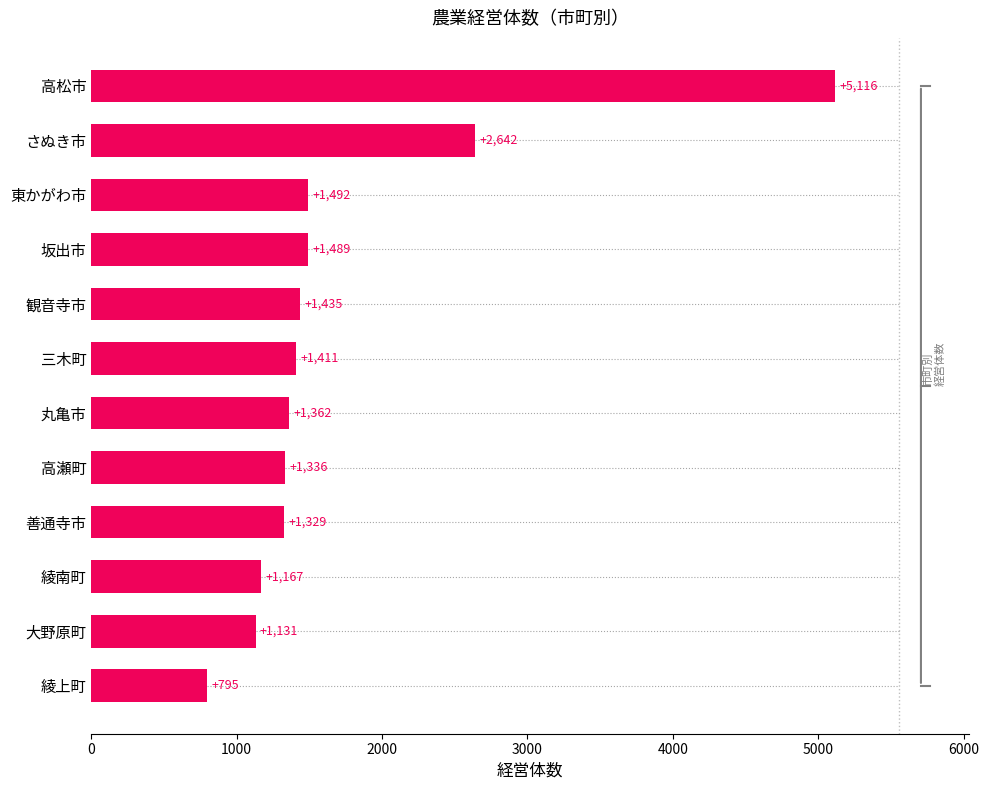

List the labels in order of value, smallest first.

綾上町, 大野原町, 綾南町, 善通寺市, 高瀬町, 丸亀市, 三木町, 観音寺市, 坂出市, 東かがわ市, さぬき市, 高松市